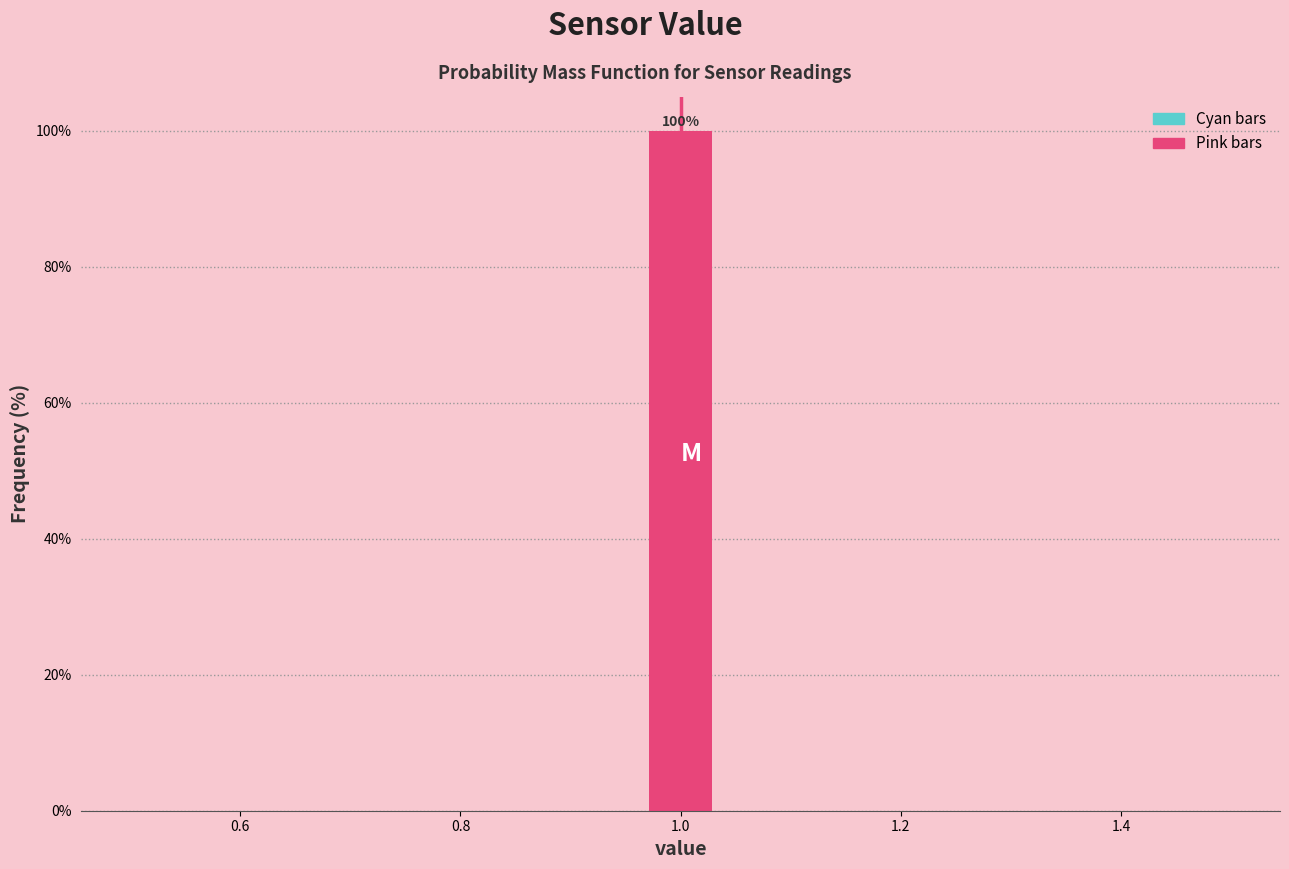

Around what value on the x-axis is the tallest bar? Give the approximate position of its centre, as read against the axis.

1.00